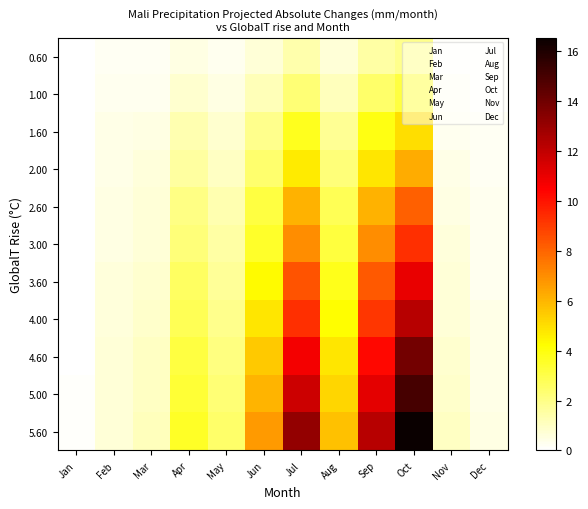

List the series in order of their peak value, lowest first.

0.60, 1.00, 1.60, 2.00, 2.60, 3.00, 3.60, 4.00, 4.60, 5.00, 5.60